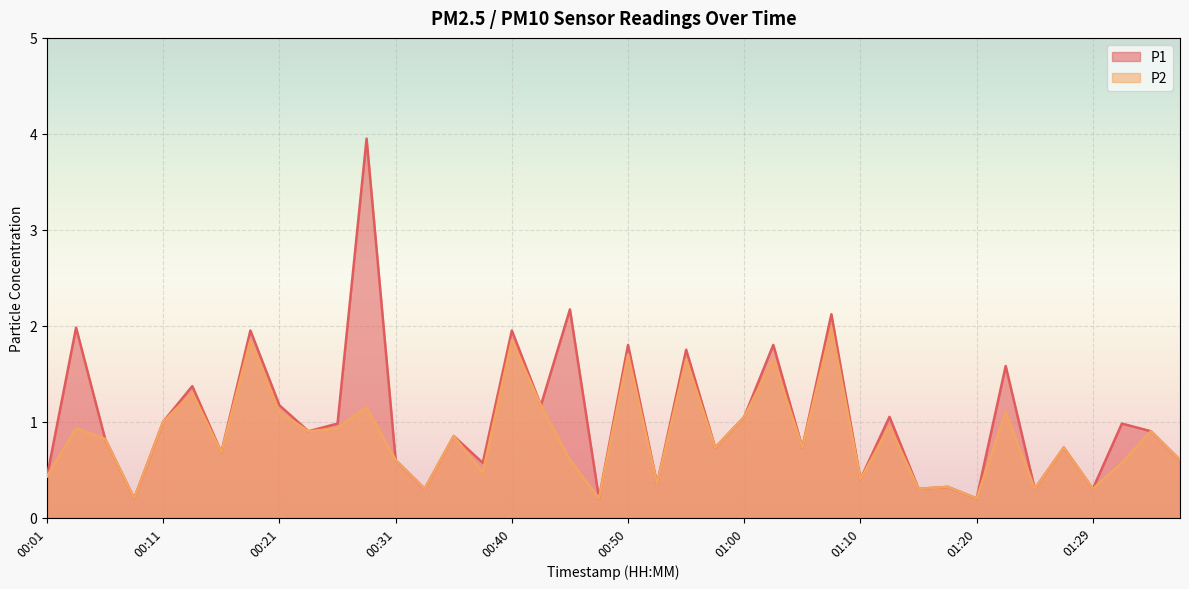

Rank the categories by P1 value from highest to lowest.

00:28, 00:45, 01:07, 00:04, 00:18, 00:40, 00:50, 01:02, 00:55, 01:22, 00:14, 00:21, 00:43, 01:00, 01:12, 00:11, 00:26, 01:32, 00:23, 01:34, 00:36, 00:06, 00:58, 01:05, 01:27, 00:16, 00:31, 01:37, 00:38, 00:01, 01:10, 00:53, 01:17, 00:33, 01:15, 01:24, 01:29, 00:09, 00:48, 01:20